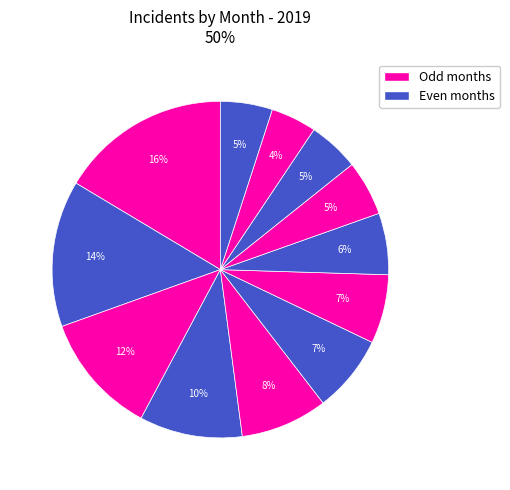

Rank the categories by value from lowest to highest.

11, 10, 12, 9, 8, 7, 6, 5, 4, 3, 2, 1